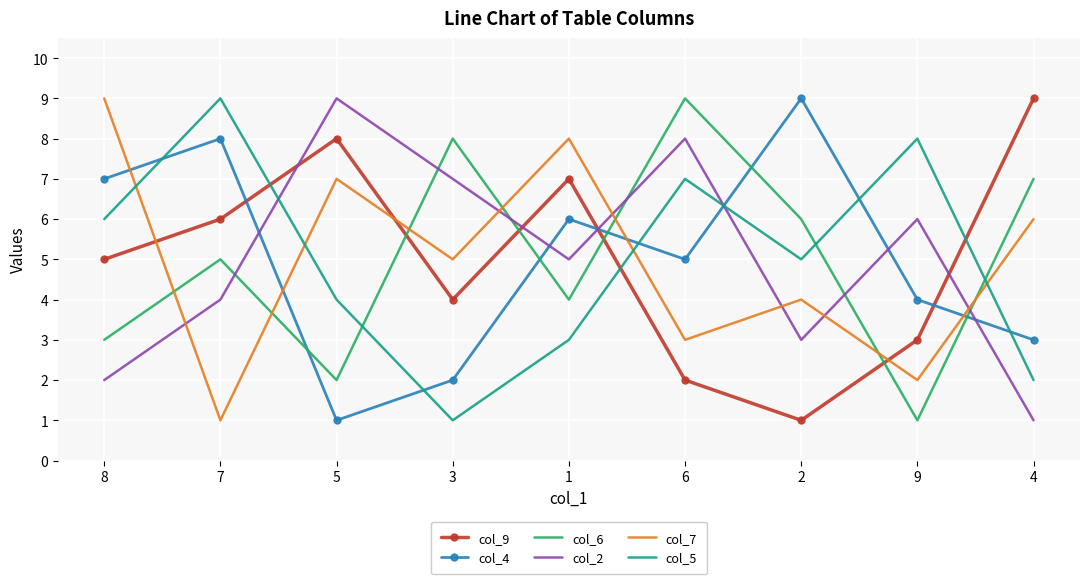

True or false: col_6 and col_9 cross at least once.

True